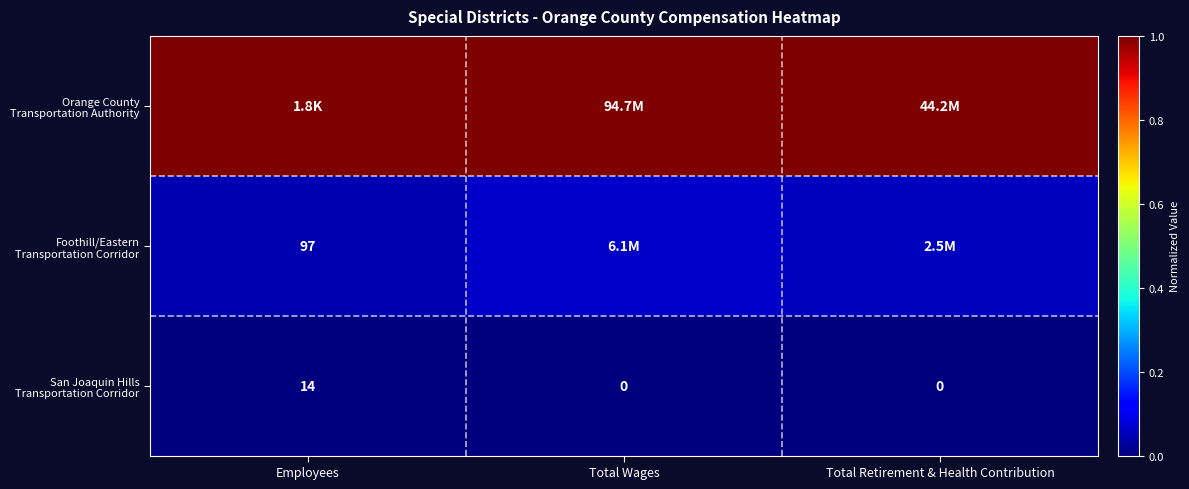

What is the spread (max minus min) of values at Employees?

1.0